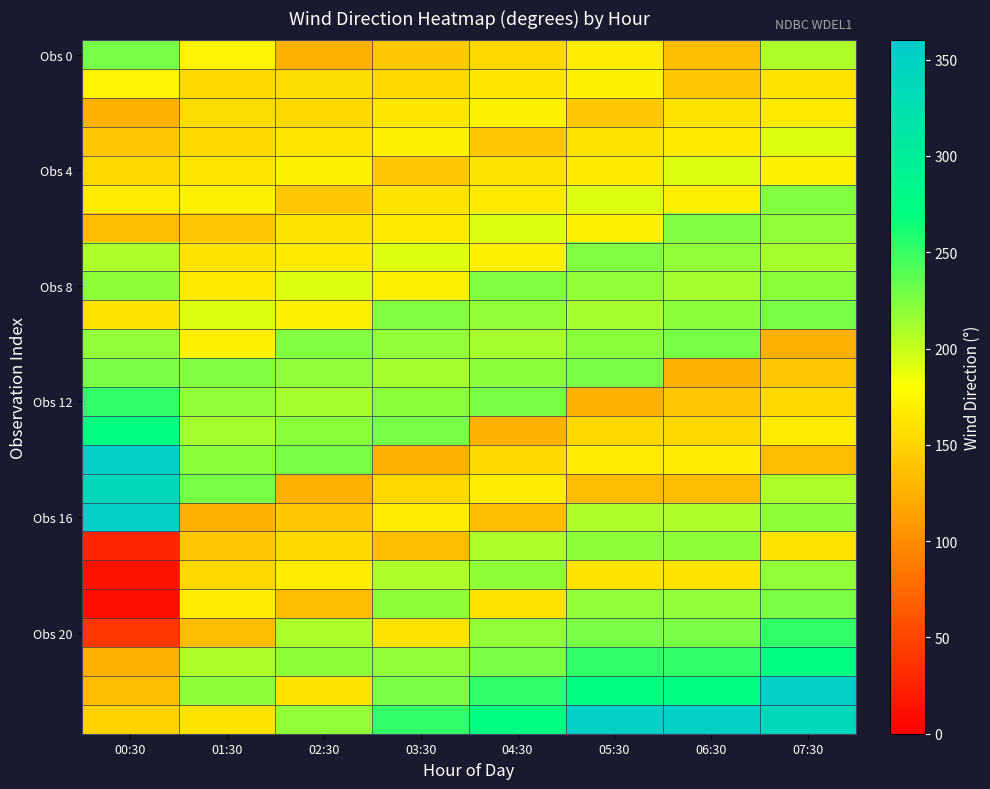

Which has a higher value, 03:30 or 04:30?

04:30